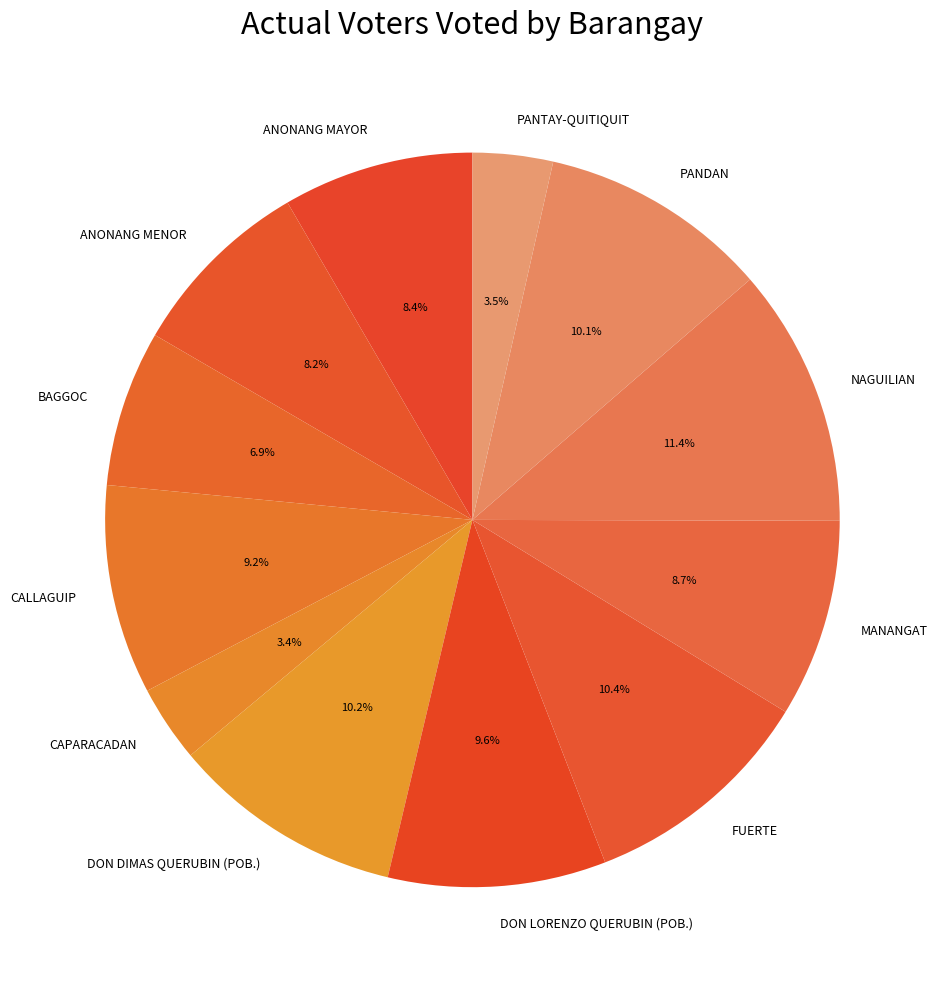

Is NAGUILIAN the majority of the pie?

No